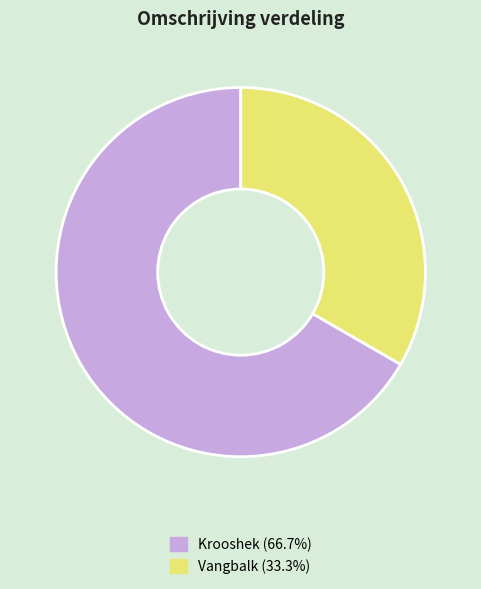

How many slices are in this pie chart?

2